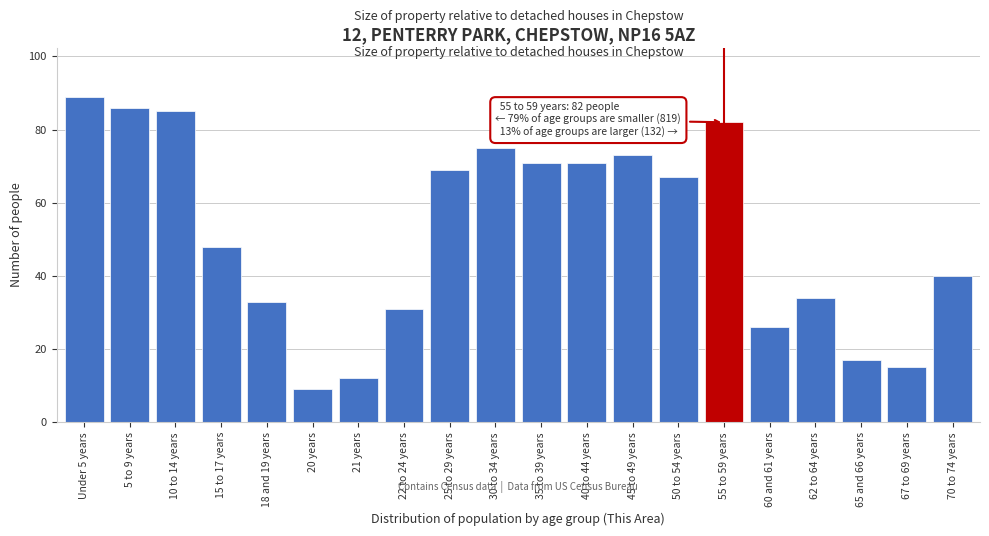

Reading right to left, what are all the values shown in this chart?

70 to 74 years=40	67 to 69 years=15	65 and 66 years=17	62 to 64 years=34	60 and 61 years=26	55 to 59 years=82	50 to 54 years=67	45 to 49 years=73	40 to 44 years=71	35 to 39 years=71	30 to 34 years=75	25 to 29 years=69	22 to 24 years=31	21 years=12	20 years=9	18 and 19 years=33	15 to 17 years=48	10 to 14 years=85	5 to 9 years=86	Under 5 years=89